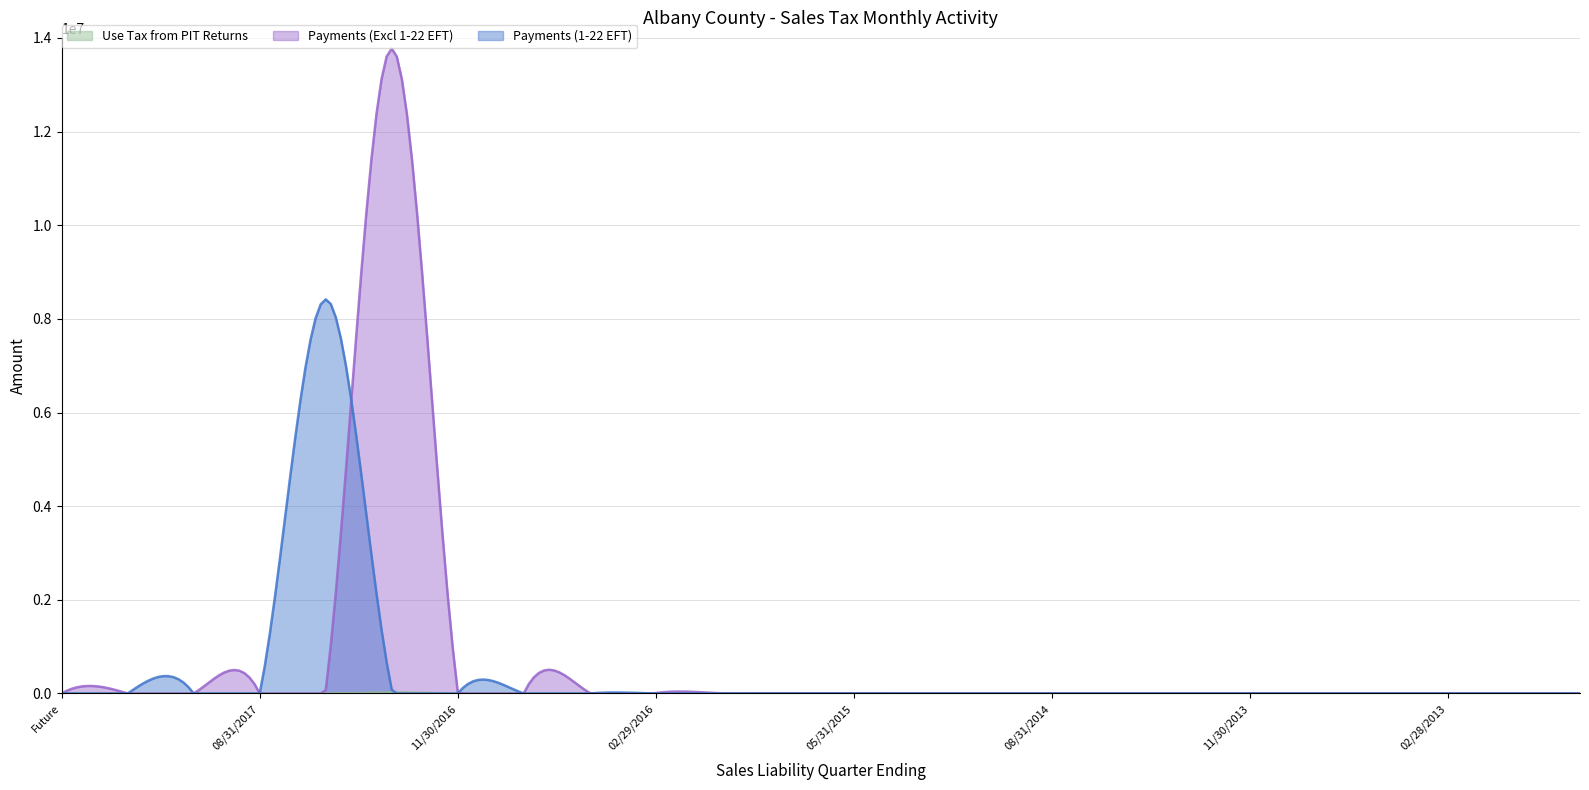

In Use Tax from PIT Returns, how many points are higher than both neighbors (excluding endpoints)?

5